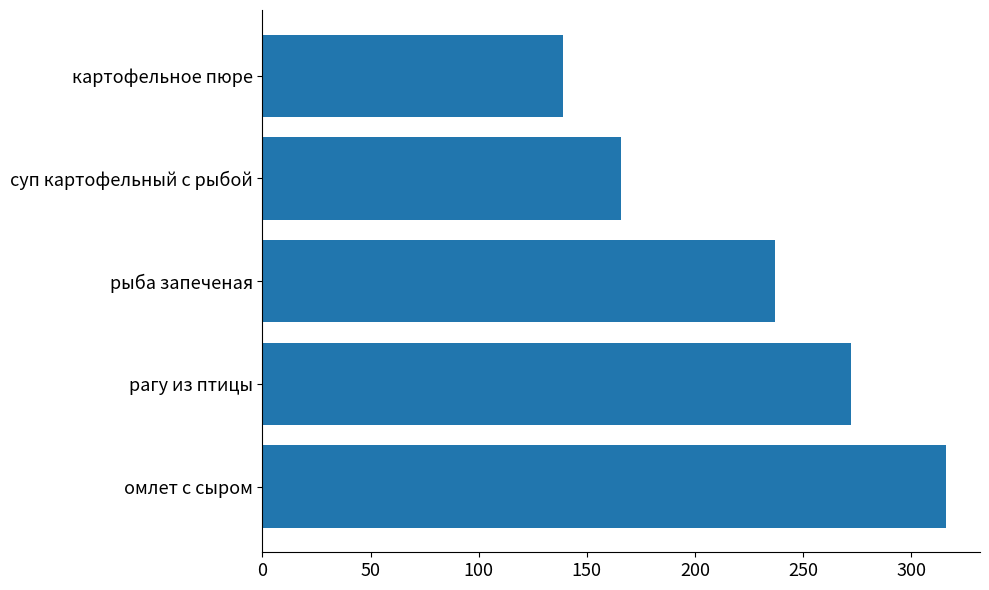

The chart shows a value of 139 at картофельное пюре. True or false?

True